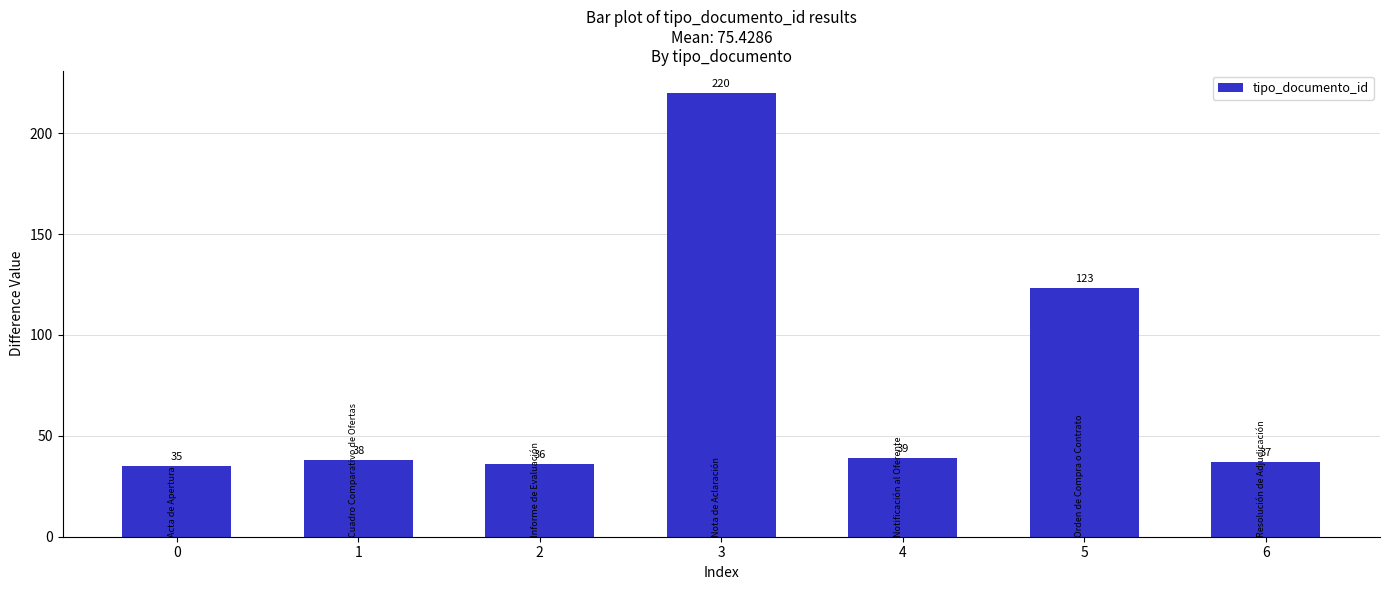

What is the sum of the values at 6 and 0?

72